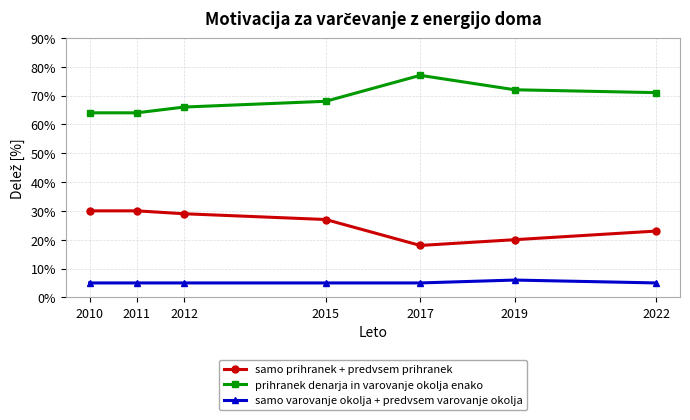

True or false: prihranek denarja in varovanje okolja enako and samo prihranek + predvsem prihranek cross at least once.

False